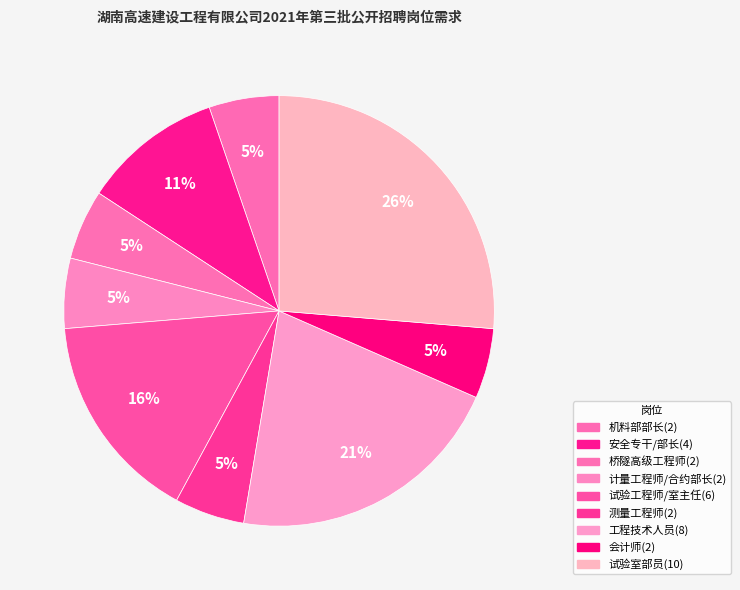

Which slice is the largest?

项目试验室部员